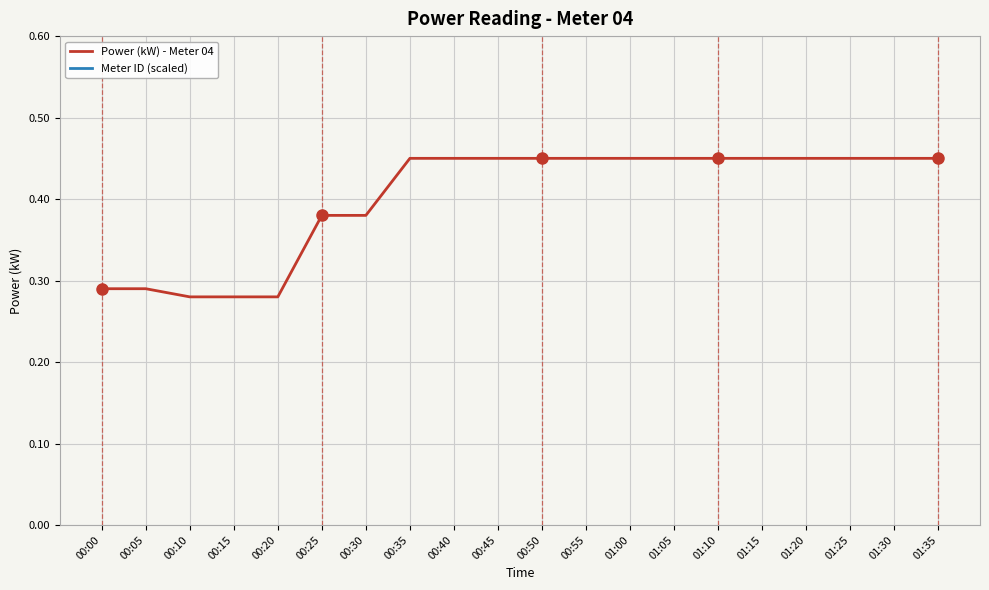

True or false: Power (kW) - Meter 04 and Meter ID (scaled) intersect in this chart.

False